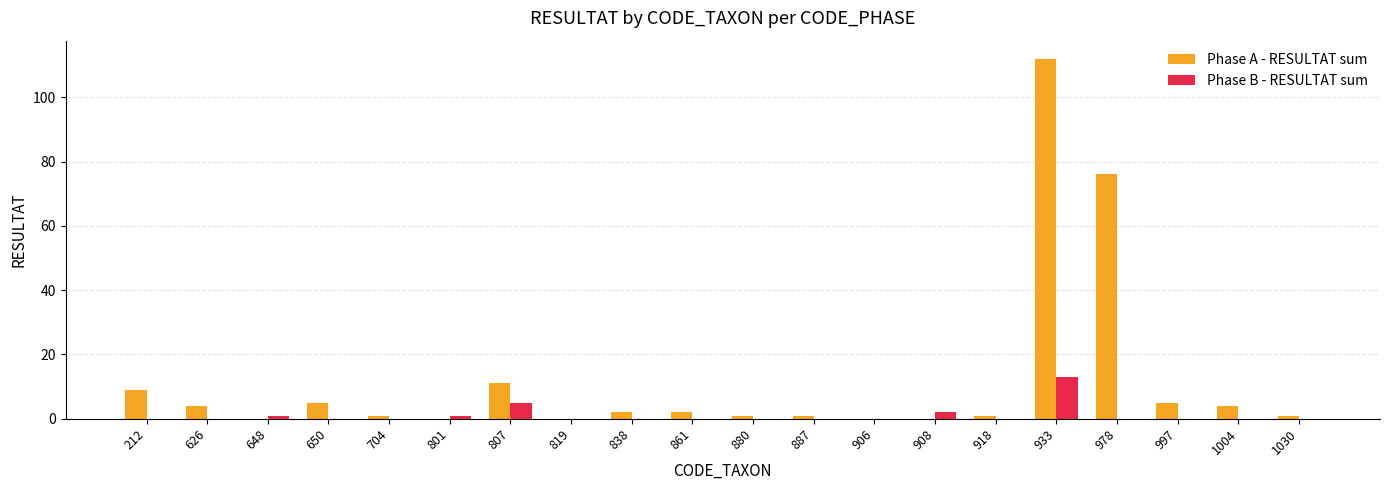

At which label does Phase A - RESULTAT sum first exceed 2?

212